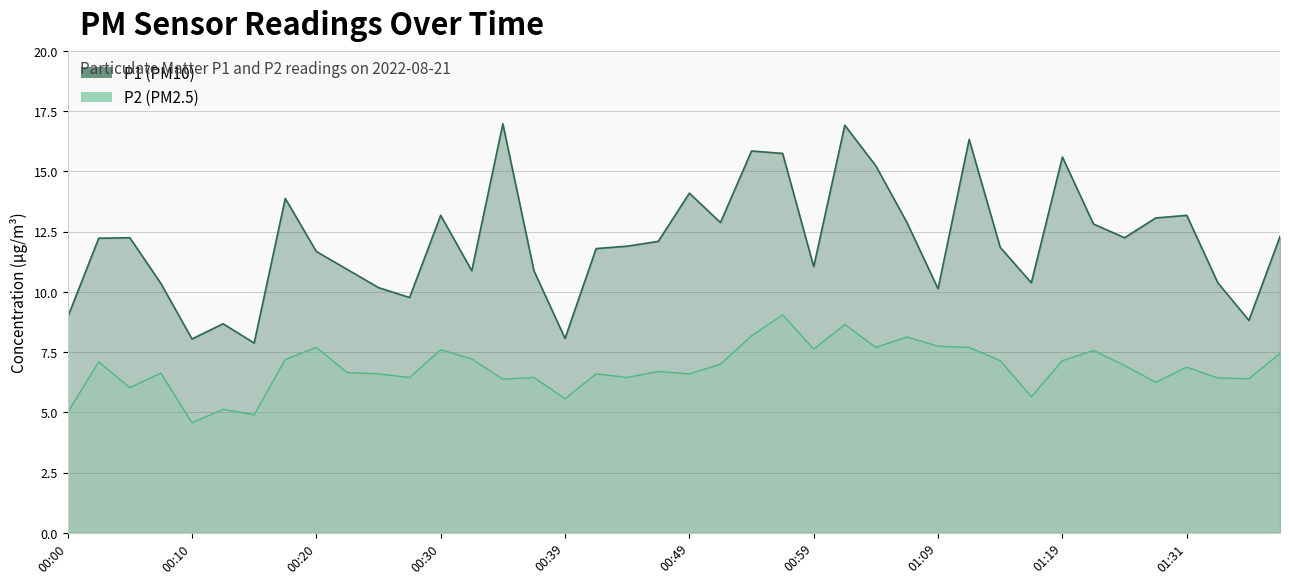

Where is the first local minimum for P1?

00:10